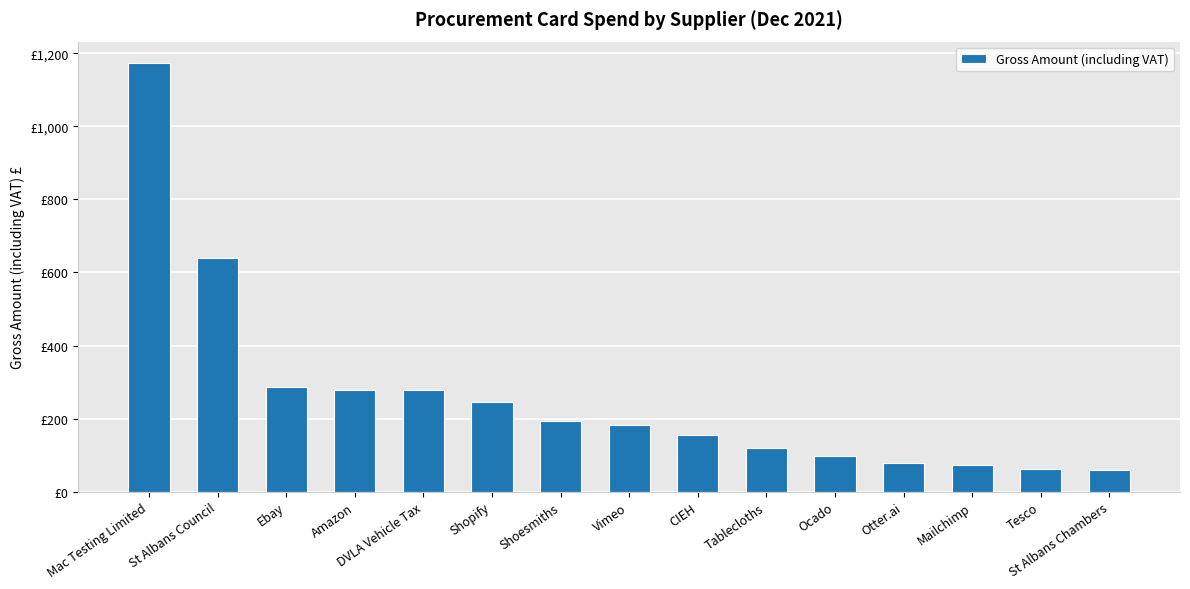

What is the label of the 13th bar from the left?

Mailchimp